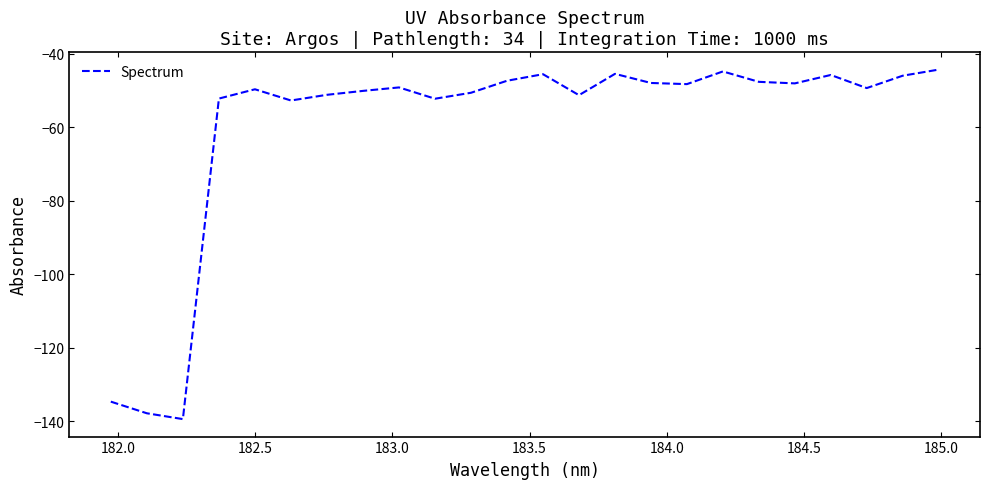

What is the greatest value displayed?

-44.3